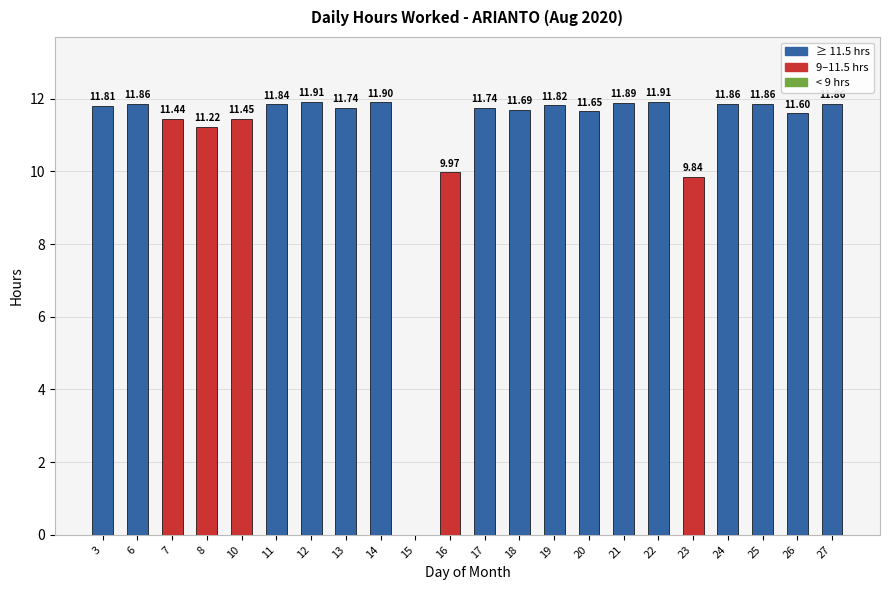

What is the ratio of the value at 17 to the value at 19?

1.0